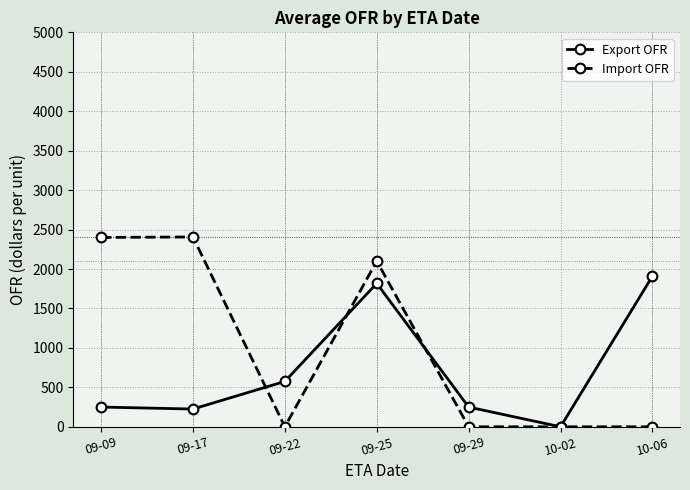

The value of Import OFR at 09-29 is -1656. True or false?

False